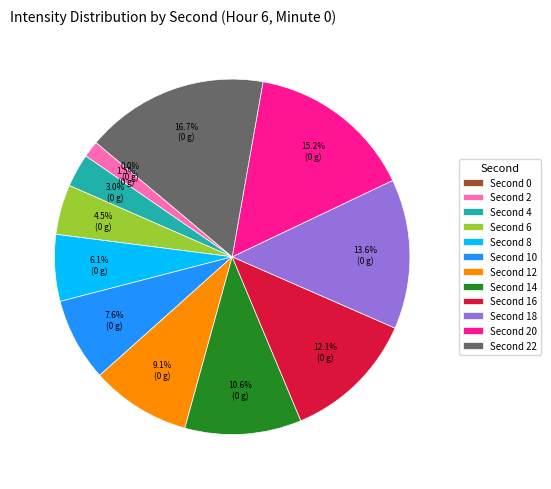

True or false: 10 accounts for 8% of the total.

True